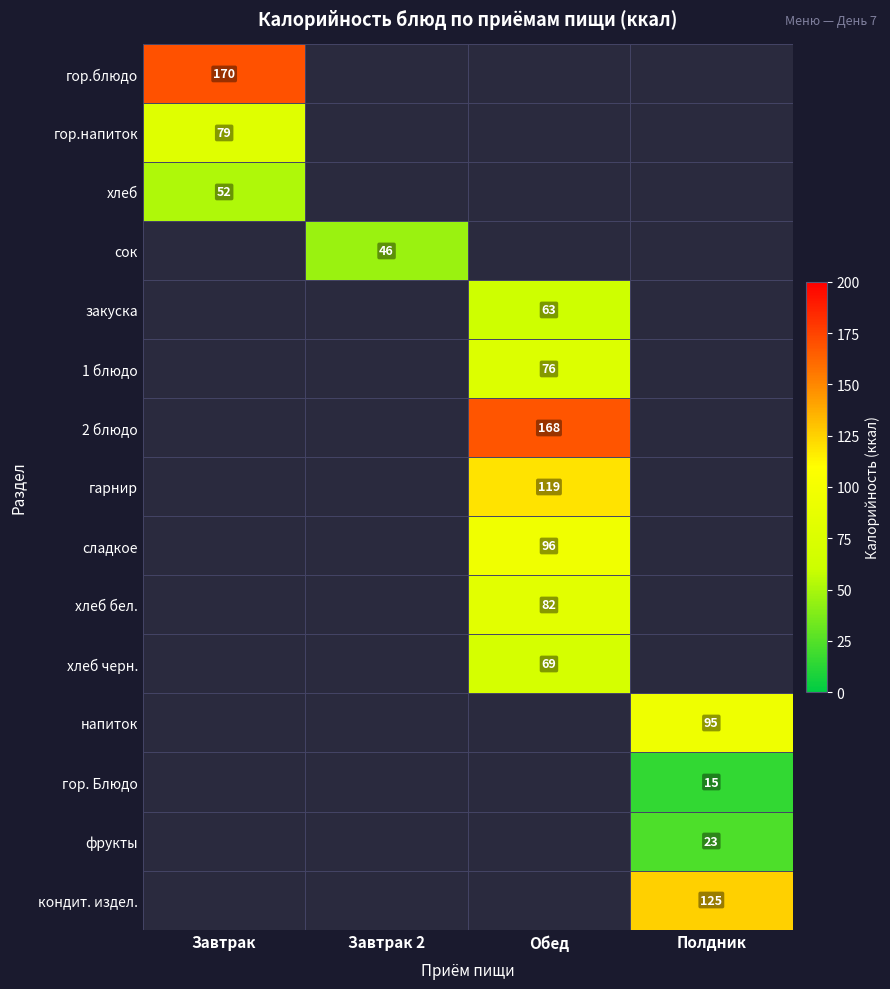

The закуска series shows 26 at Обед. True or false?

False